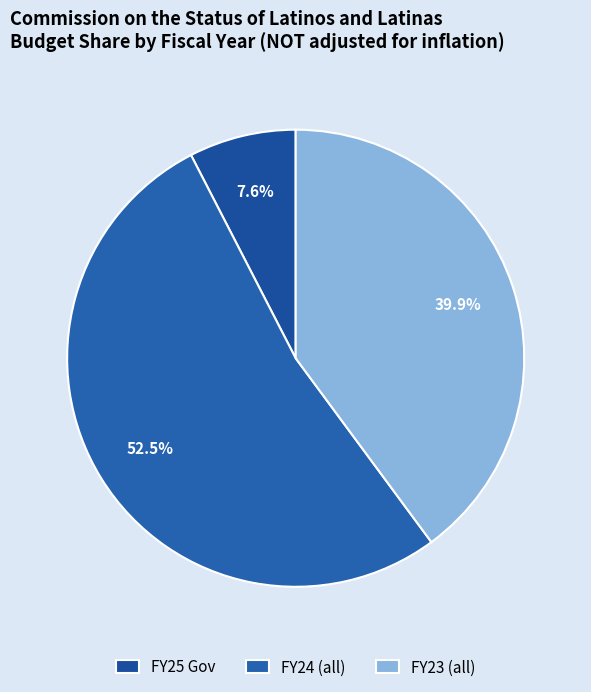

How many segments does this pie chart have?

3